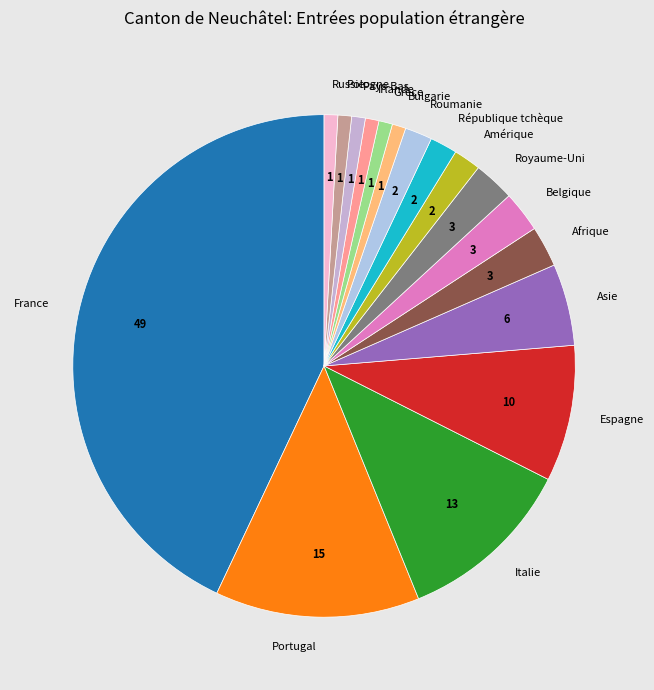

The Amérique slice represents 2% of the pie. True or false?

True